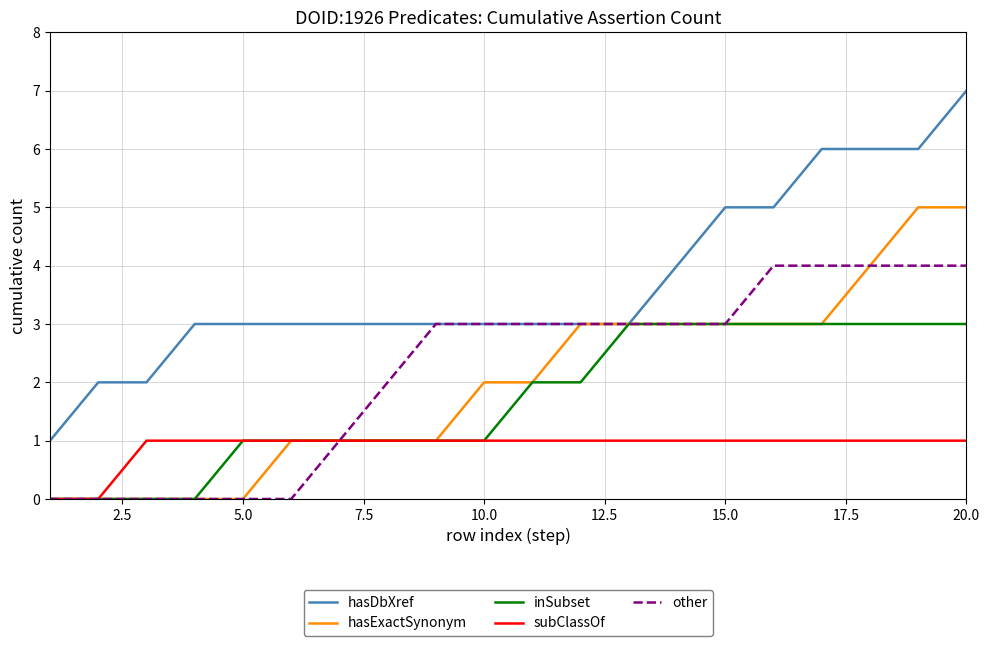

Reading left to right, list all the values displayed in this chart.

hasDbXref: 1	2	2	3	3	3	3	3	3	3	3	3	3	4	5	5	6	6	6	7
hasExactSynonym: 0	0	0	0	0	1	1	1	1	2	2	3	3	3	3	3	3	4	5	5
inSubset: 0	0	0	0	1	1	1	1	1	1	2	2	3	3	3	3	3	3	3	3
subClassOf: 0	0	1	1	1	1	1	1	1	1	1	1	1	1	1	1	1	1	1	1
other: 0	0	0	0	0	0	1	2	3	3	3	3	3	3	3	4	4	4	4	4